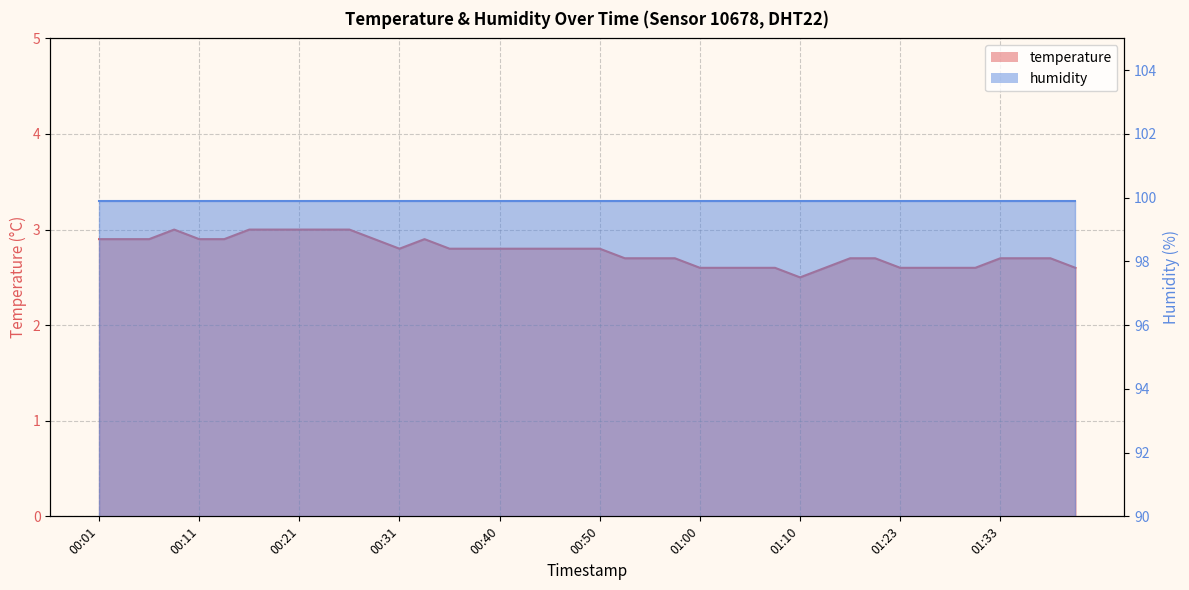

Reading right to left, transcribe all the data shown in this chart.

01:41=2.6	01:38=2.7	01:36=2.7	01:33=2.7	01:31=2.6	01:28=2.6	01:26=2.6	01:23=2.6	01:18=2.7	01:15=2.7	01:13=2.6	01:10=2.5	01:08=2.6	01:05=2.6	01:03=2.6	01:00=2.6	00:58=2.7	00:55=2.7	00:53=2.7	00:50=2.8	00:48=2.8	00:45=2.8	00:43=2.8	00:40=2.8	00:38=2.8	00:36=2.8	00:33=2.9	00:31=2.8	00:28=2.9	00:26=3.0	00:23=3.0	00:21=3.0	00:18=3.0	00:16=3.0	00:13=2.9	00:11=2.9	00:09=3.0	00:06=2.9	00:04=2.9	00:01=2.9